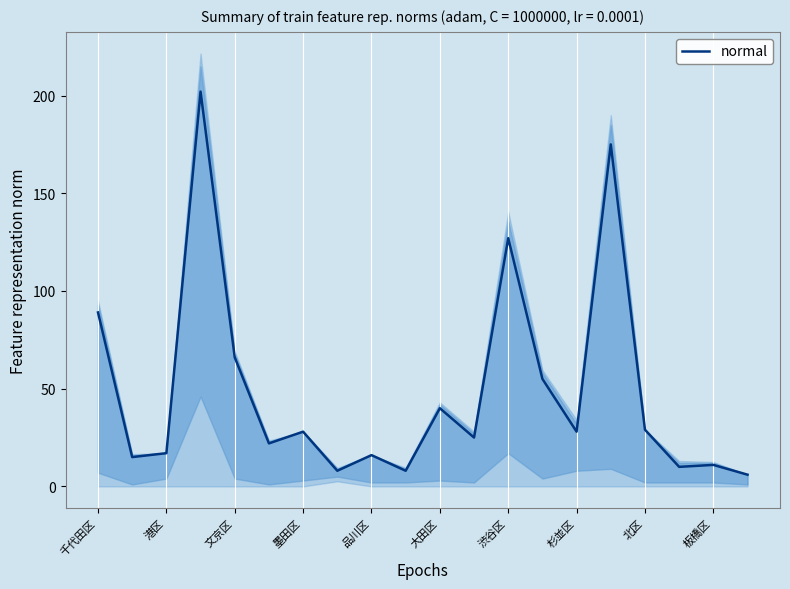

What is the maximum value for normal?

202